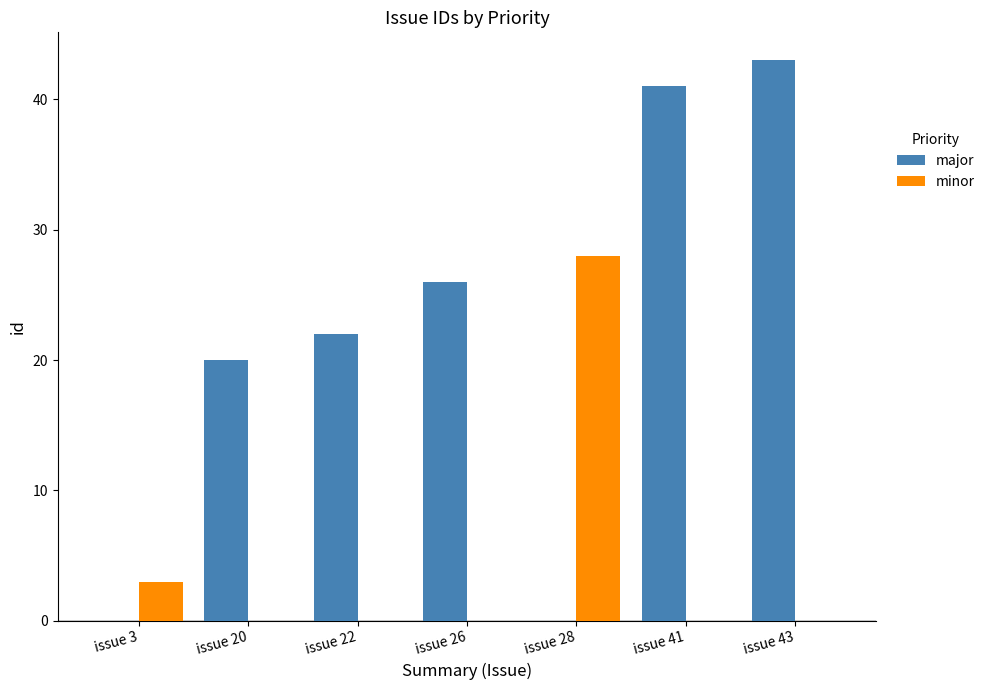

Between issue 20 and issue 26, which series saw the biggest shift?

major